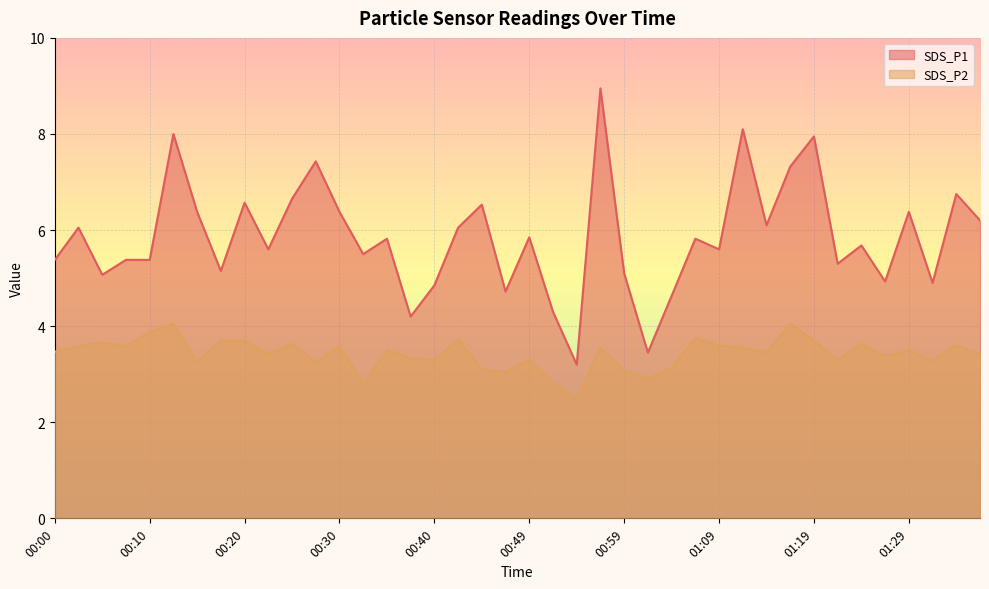

What is the spread (max minus min) of values at 01:27?

1.5